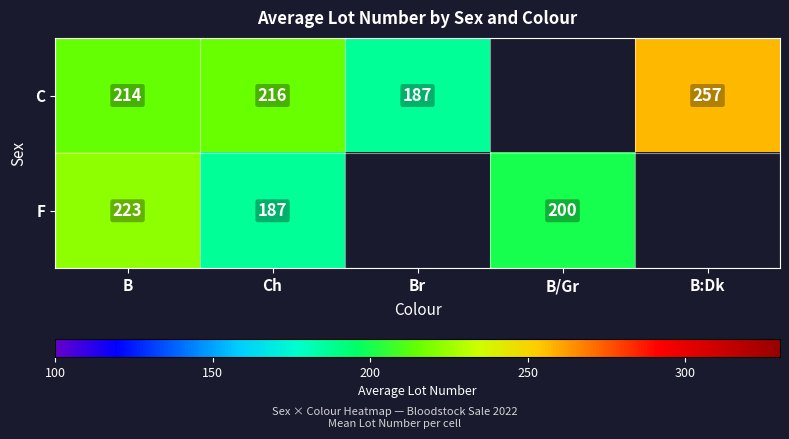

At Ch, list the series in order from smallest to largest.

F, C